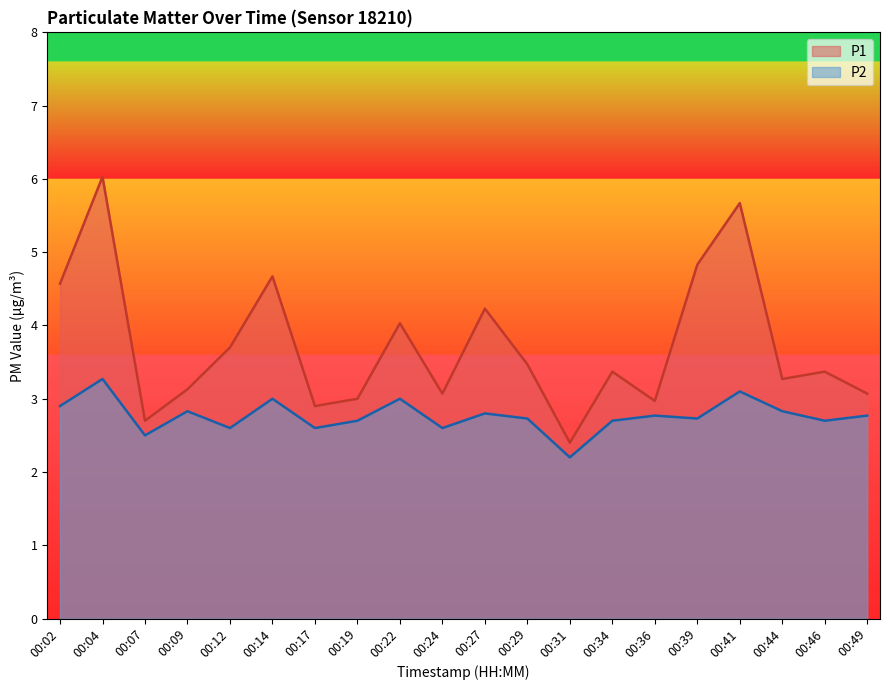

Is it true that P1 equals 4.3 at 00:07?

False